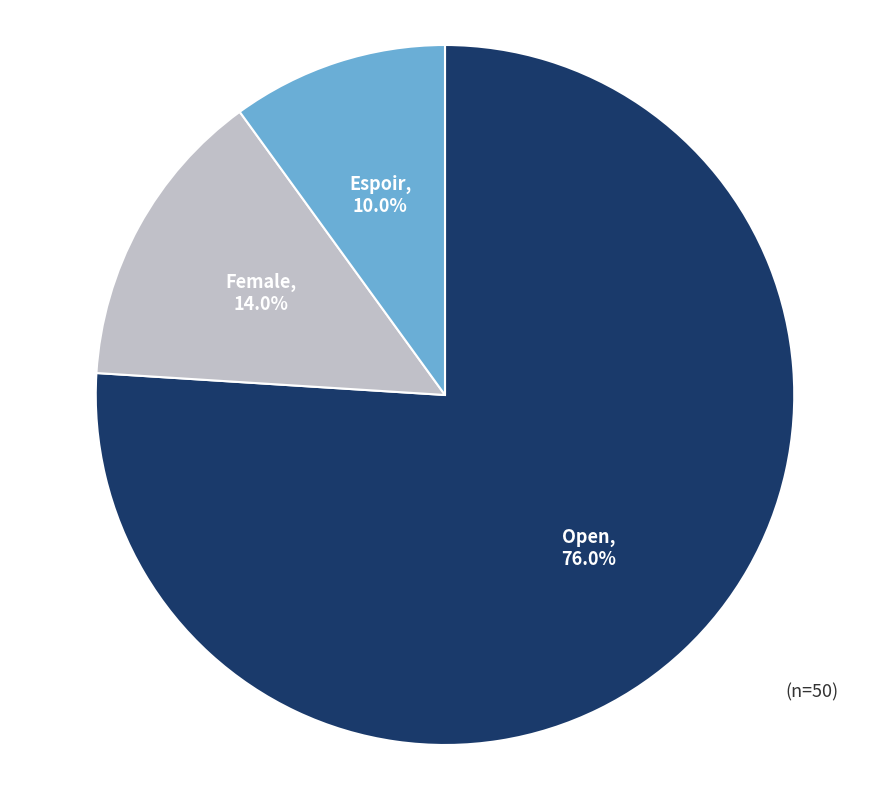

Which category accounts for the majority?

Open